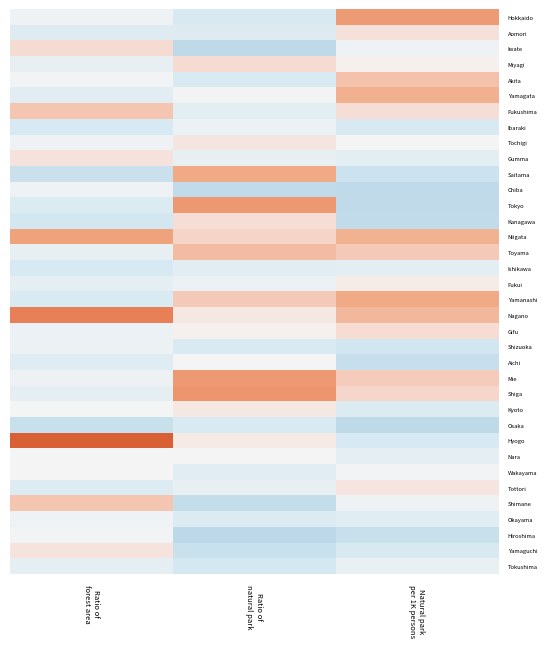

Reading right to left, list all the values displayed in this chart.

Hokkaido: Natural park
per 1K persons=2.1	Ratio of
natural park=-0.8	Ratio of
forest area=-0.2
Aomori: Natural park
per 1K persons=0.5	Ratio of
natural park=-0.6	Ratio of
forest area=-0.6
Iwate: Natural park
per 1K persons=-0.2	Ratio of
natural park=-1.4	Ratio of
forest area=0.7
Miyagi: Natural park
per 1K persons=0.1	Ratio of
natural park=0.7	Ratio of
forest area=-0.3
Akita: Natural park
per 1K persons=1.3	Ratio of
natural park=-0.7	Ratio of
forest area=-0.1
Yamagata: Natural park
per 1K persons=1.6	Ratio of
natural park=-0.1	Ratio of
forest area=-0.5
Fukushima: Natural park
per 1K persons=0.6	Ratio of
natural park=-0.5	Ratio of
forest area=1.2
Ibaraki: Natural park
per 1K persons=-0.8	Ratio of
natural park=-0.3	Ratio of
forest area=-0.8
Tochigi: Natural park
per 1K persons=0.0	Ratio of
natural park=0.4	Ratio of
forest area=-0.2
Gumma: Natural park
per 1K persons=-0.5	Ratio of
natural park=-0.4	Ratio of
forest area=0.5
Saitama: Natural park
per 1K persons=-1.1	Ratio of
natural park=1.7	Ratio of
forest area=-1.1
Chiba: Natural park
per 1K persons=-1.3	Ratio of
natural park=-1.3	Ratio of
forest area=-0.2
Tokyo: Natural park
per 1K persons=-1.3	Ratio of
natural park=2.1	Ratio of
forest area=-0.7
Kanagawa: Natural park
per 1K persons=-1.3	Ratio of
natural park=0.6	Ratio of
forest area=-0.9
Niigata: Natural park
per 1K persons=1.6	Ratio of
natural park=0.9	Ratio of
forest area=1.9
Toyama: Natural park
per 1K persons=1.1	Ratio of
natural park=1.4	Ratio of
forest area=-0.4
Ishikawa: Natural park
per 1K persons=-0.5	Ratio of
natural park=-0.5	Ratio of
forest area=-0.8
Fukui: Natural park
per 1K persons=0.3	Ratio of
natural park=-0.3	Ratio of
forest area=-0.4
Yamanashi: Natural park
per 1K persons=1.7	Ratio of
natural park=1.1	Ratio of
forest area=-0.7
Nagano: Natural park
per 1K persons=1.4	Ratio of
natural park=0.4	Ratio of
forest area=2.7
Gifu: Natural park
per 1K persons=0.6	Ratio of
natural park=0.1	Ratio of
forest area=-0.3
Shizuoka: Natural park
per 1K persons=-1.0	Ratio of
natural park=-0.7	Ratio of
forest area=-0.2
Aichi: Natural park
per 1K persons=-1.2	Ratio of
natural park=-0.0	Ratio of
forest area=-0.6
Mie: Natural park
per 1K persons=1.0	Ratio of
natural park=2.1	Ratio of
forest area=-0.2
Shiga: Natural park
per 1K persons=0.8	Ratio of
natural park=2.2	Ratio of
forest area=-0.4
Kyoto: Natural park
per 1K persons=-0.7	Ratio of
natural park=0.4	Ratio of
forest area=-0.1
Osaka: Natural park
per 1K persons=-1.4	Ratio of
natural park=-0.8	Ratio of
forest area=-1.2
Hyogo: Natural park
per 1K persons=-0.8	Ratio of
natural park=0.3	Ratio of
forest area=3.6
Nara: Natural park
per 1K persons=-0.4	Ratio of
natural park=-0.0	Ratio of
forest area=-0.0
Wakayama: Natural park
per 1K persons=-0.1	Ratio of
natural park=-0.5	Ratio of
forest area=-0.0
Tottori: Natural park
per 1K persons=0.4	Ratio of
natural park=-0.4	Ratio of
forest area=-0.6
Shimane: Natural park
per 1K persons=-0.2	Ratio of
natural park=-1.3	Ratio of
forest area=1.2
Okayama: Natural park
per 1K persons=-0.5	Ratio of
natural park=-0.7	Ratio of
forest area=-0.1
Hiroshima: Natural park
per 1K persons=-1.2	Ratio of
natural park=-1.4	Ratio of
forest area=-0.1
Yamaguchi: Natural park
per 1K persons=-0.8	Ratio of
natural park=-1.1	Ratio of
forest area=0.5
Tokushima: Natural park
per 1K persons=-0.3	Ratio of
natural park=-0.9	Ratio of
forest area=-0.4